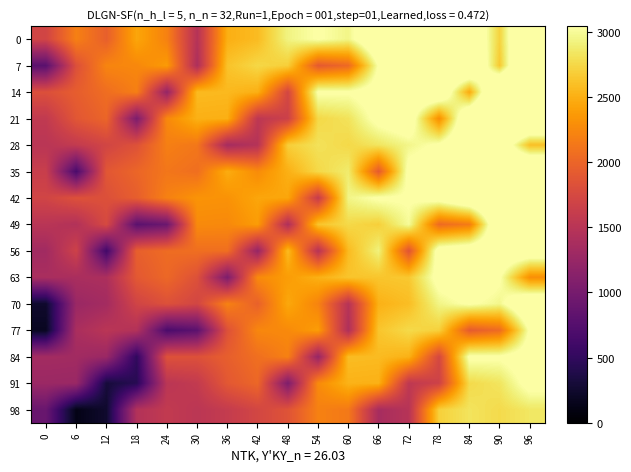

Reading right to left, extract all data points from this chart.

0: 96=3742.7	90=2716.2	84=3446.1	78=3685.0	72=3197.5	66=3436.4	60=2949.0	54=3054.1	48=2929.9	42=2576.2	36=2500.0	30=1473.5	24=2203.4	18=2442.3	12=1954.8	6=2193.7	0=1706.3
7: 96=3863.1	90=2655.3	84=3614.6	78=3490.3	72=3469.6	66=3060.4	60=2034.0	54=1909.7	48=2687.6	42=2744.7	36=2620.4	30=1412.6	24=2371.9	18=2247.6	12=2226.9	6=1817.7	0=791.3
14: 96=3802.3	90=3811.8	84=2470.2	78=3429.5	72=3305.2	66=3180.9	60=3056.7	54=3066.2	48=1724.6	42=2502.5	36=2559.6	30=2569.1	24=1227.5	18=2186.8	12=2062.5	6=1938.2	0=1814.0
21: 96=3741.4	90=3750.9	84=3492.9	78=2285.0	72=3244.3	66=3120.1	60=2814.4	54=2749.7	48=1663.7	42=1539.4	36=2498.7	30=2508.2	24=2250.2	18=1042.3	12=2001.6	6=1877.4	0=1571.7
28: 96=2597.0	90=3374.9	84=3432.0	78=3078.3	72=2954.1	66=2829.8	60=2753.6	54=2810.7	48=2686.4	42=1478.6	36=1354.3	30=2132.2	24=2189.3	18=1835.6	12=1711.4	6=1587.1	0=1510.9
35: 96=3723.2	90=3314.1	84=3371.1	78=3246.9	72=3122.6	66=1914.8	60=2874.1	54=2749.8	48=2503.7	42=2271.8	36=2480.5	30=2071.4	24=2128.4	18=2004.2	12=1879.9	6=672.1	0=1631.4
42: 96=3558.8	90=3568.3	84=3444.1	78=3186.0	72=3061.7	66=3071.2	60=2947.0	54=1605.4	48=2442.8	42=2440.4	36=2316.1	30=2325.6	24=2201.4	18=1943.3	12=1819.0	6=1828.5	0=1704.3
49: 96=3497.9	90=3507.5	84=2165.9	78=2041.6	72=3000.9	66=2695.2	60=2752.3	54=2628.1	48=1420.2	42=2379.5	36=2255.2	30=2264.8	24=923.1	18=798.9	12=1758.2	6=1452.5	0=1509.6
56: 96=3315.2	90=3312.8	84=3292.0	78=3198.1	72=1856.4	66=2919.2	60=2569.6	54=1483.6	48=2576.7	42=1235.1	36=2072.5	30=2070.1	24=2049.3	18=1955.4	12=613.7	6=1676.5	0=1326.9
63: 96=2292.7	90=3070.6	84=3261.5	78=3137.2	72=2649.7	66=2633.0	60=2630.6	54=2506.3	48=2382.1	42=2257.8	36=1050.0	30=1827.9	24=2018.8	18=1894.5	12=1407.0	6=1390.3	0=1387.9
70: 96=3449.1	90=2961.7	84=3066.8	78=2942.5	72=2588.9	66=2512.6	60=1486.2	54=2216.0	48=2455.0	42=1967.5	36=2206.4	30=1719.0	24=1824.1	18=1699.8	12=1346.2	6=1269.9	0=243.5
77: 96=3073.1	90=2046.7	84=1922.4	78=2700.3	72=2757.4	66=2633.1	60=1425.3	54=2384.6	48=2260.3	42=2239.5	36=1830.4	30=804.0	24=679.7	18=1457.6	12=1514.7	6=1390.4	0=182.6
84: 96=3193.6	90=3069.3	84=3078.9	78=1737.2	72=2515.2	66=2572.3	60=2581.8	54=1240.2	48=2199.4	42=2075.2	36=1950.9	30=1826.6	24=1836.2	18=494.5	12=1272.5	6=1329.6	0=1339.1
91: 96=3132.7	90=2827.1	84=2762.3	78=1676.4	72=1552.1	66=2511.4	60=2520.9	54=2262.9	48=1055.0	42=2014.3	36=1890.0	30=1584.4	24=1519.6	18=433.7	12=309.4	6=1268.7	0=1278.2
98: 96=2842.5	90=2766.3	84=2823.3	78=2699.1	72=1491.2	66=1367.0	60=2144.9	54=2202.0	48=1848.3	42=1724.0	36=1599.8	30=1523.6	24=1580.6	18=1456.4	12=248.5	6=124.3	0=902.2